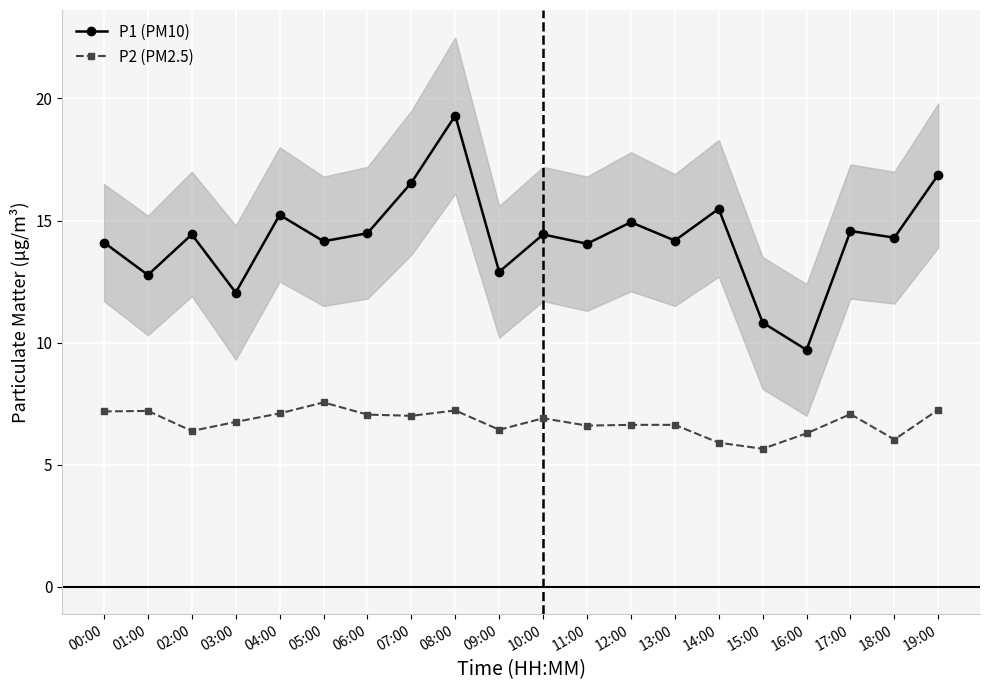

True or false: P1 (PM10) and P2 (PM2.5) cross at least once.

False